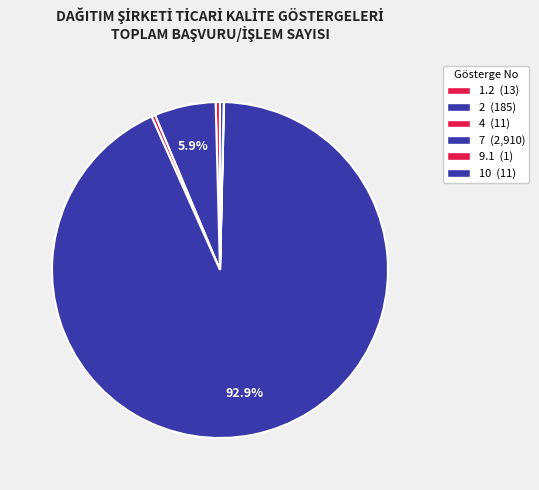

To the nearest percent, what is the difference between the largest and smallest slice percentages?

93%